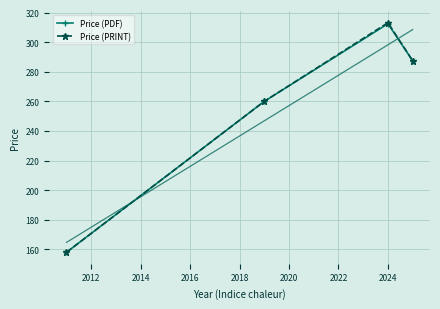

What is the average value of the Price (PDF) series?

254.5